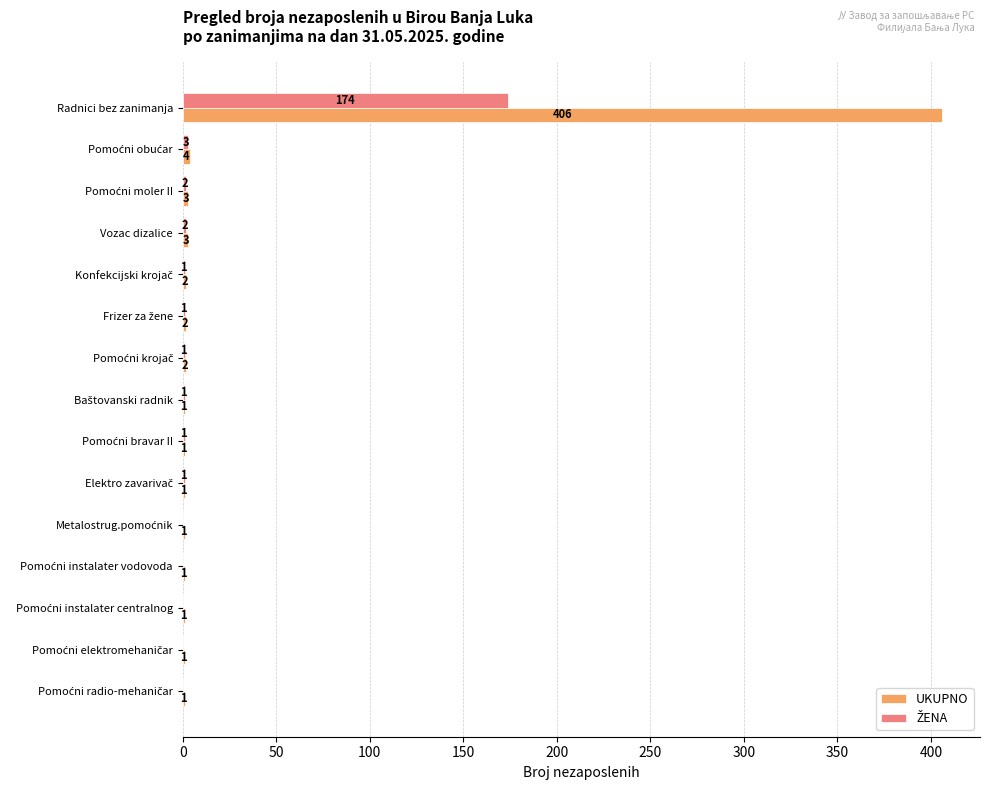

What is the greatest value displayed?

406